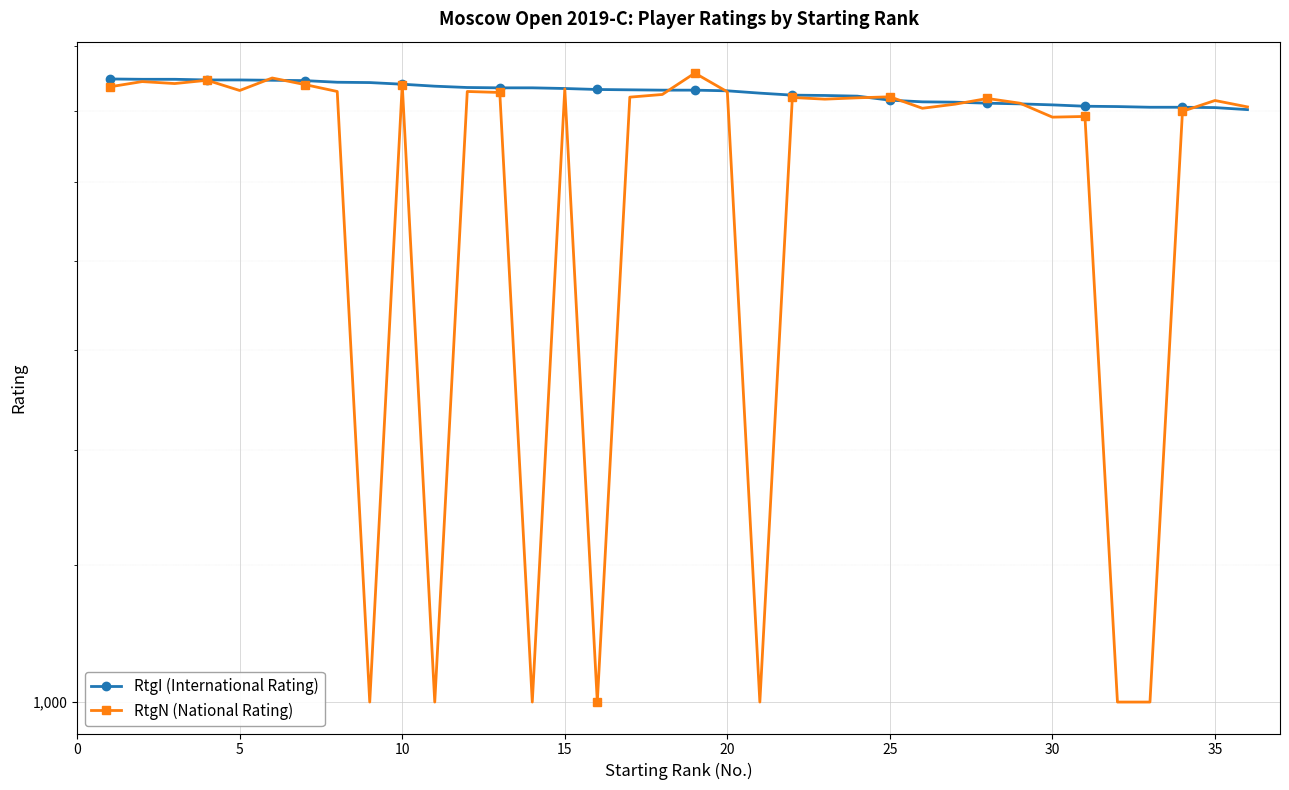

What is the difference between the highest and lowest values at 5?

32